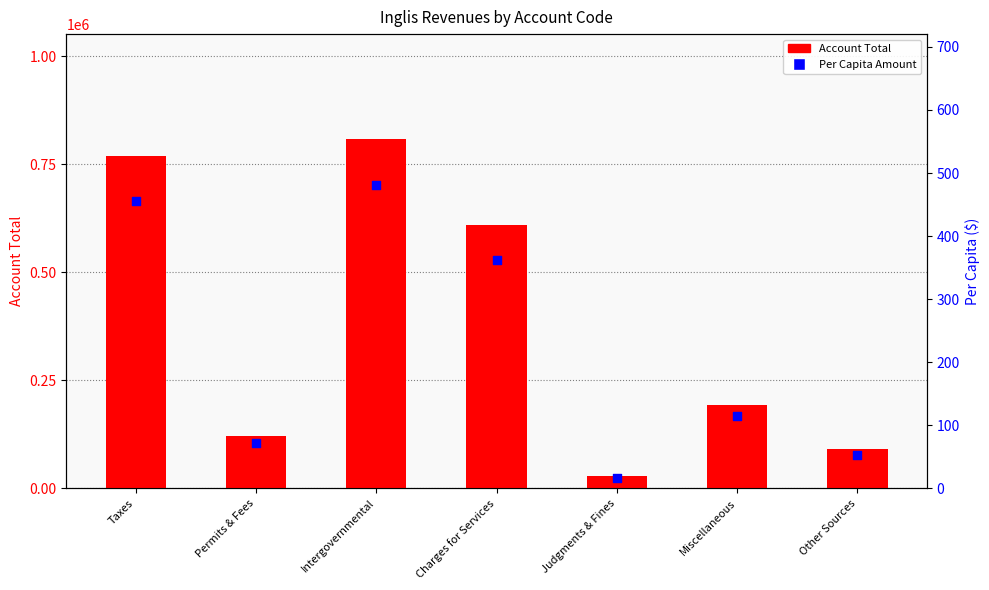

What is the total value across all series at Other Sources?

89980.4